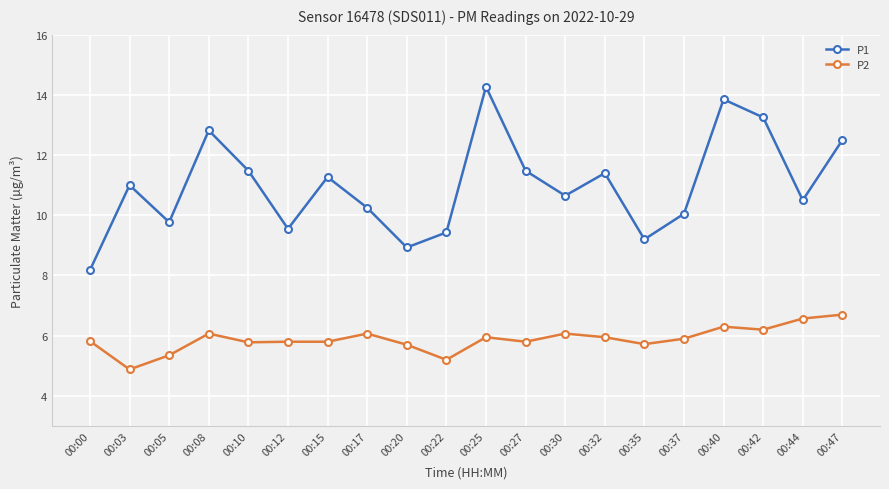

What are all the series names shown in the legend?

P1, P2